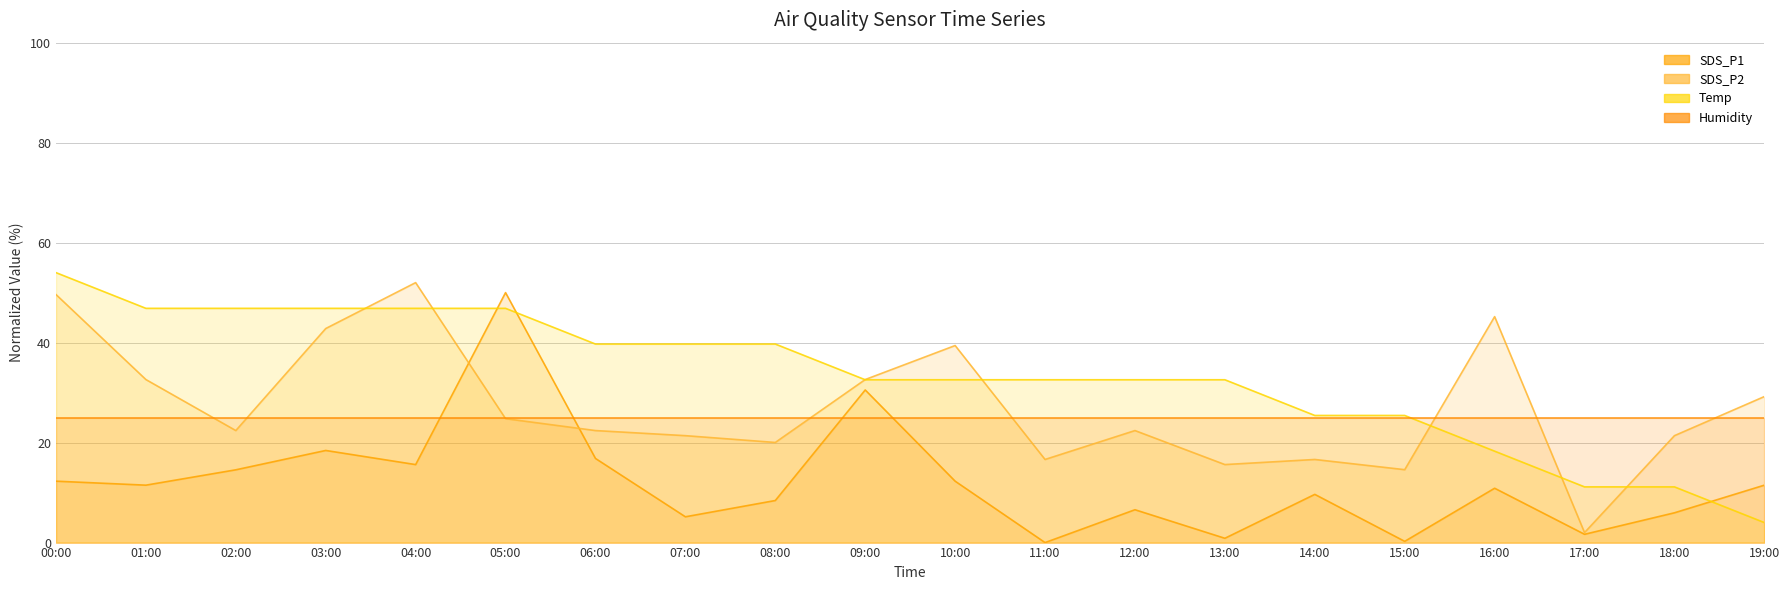

Where is SDS_P2 nearest to the value 27?

05:00